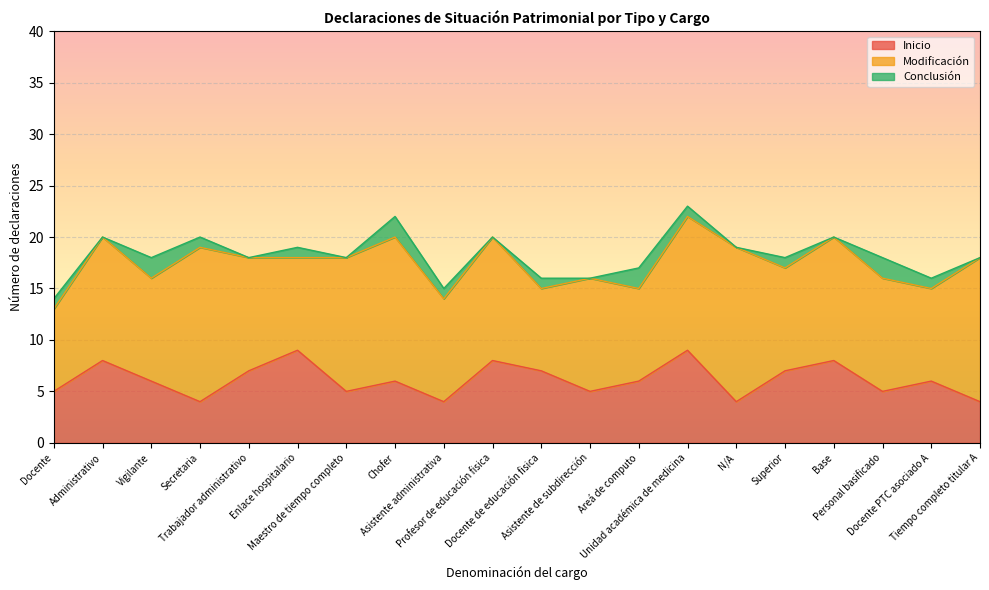

What is the difference between the highest and lowest values at Vigilante?

8